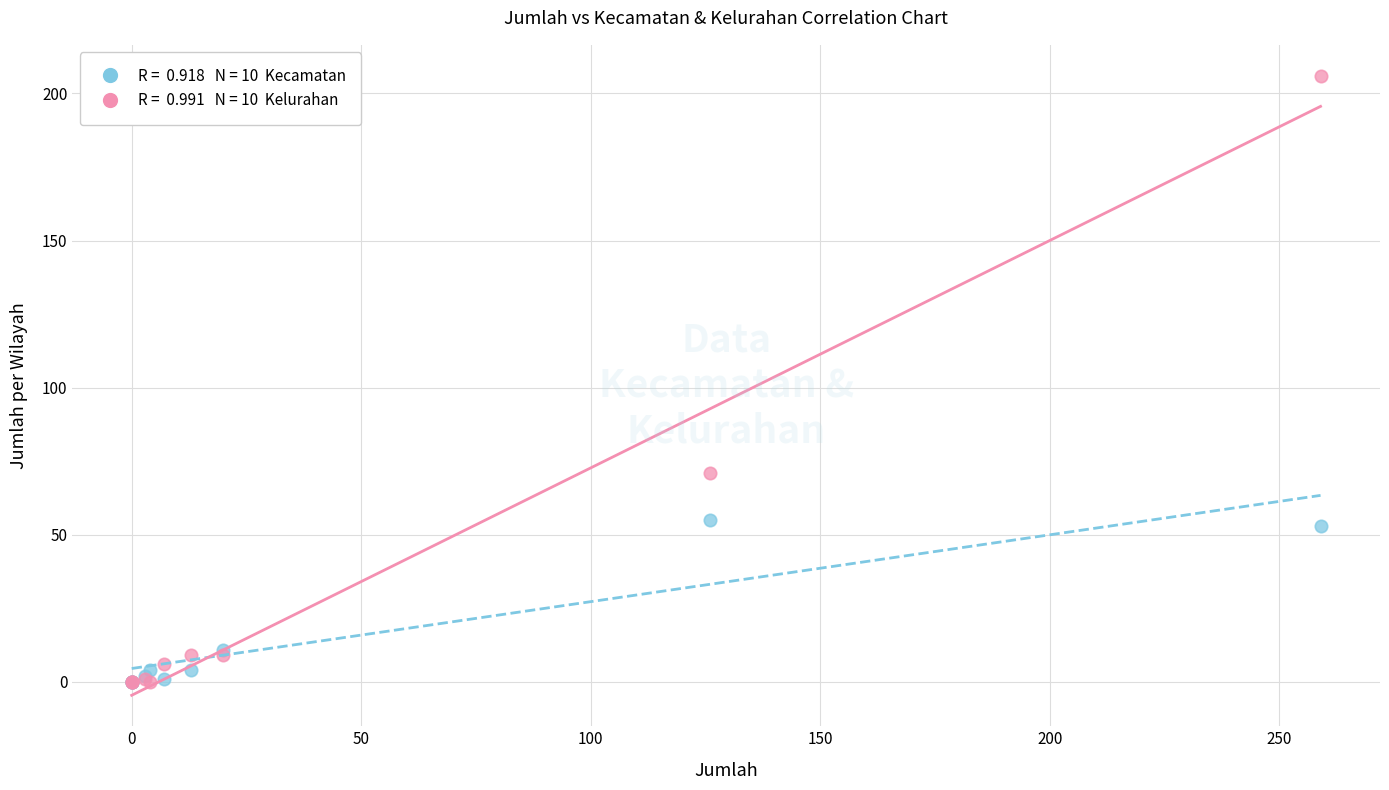

Across all series, what Y value is closest to 103?

71